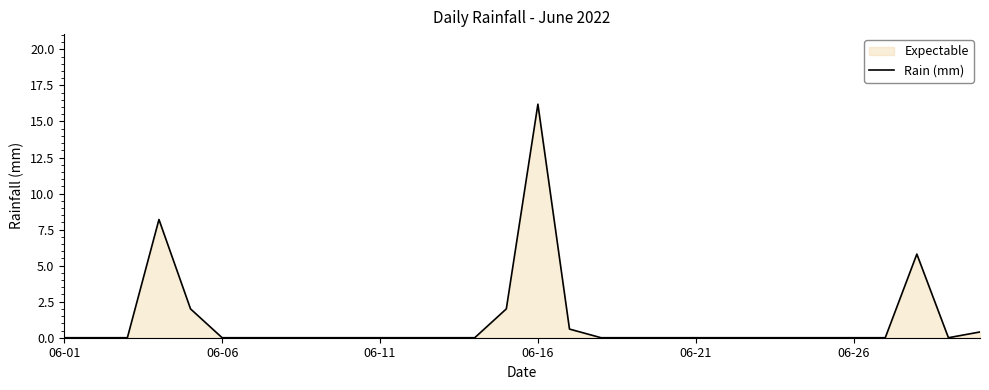

How many points are lower than both their immediate neighbors (excluding endpoints)?

1